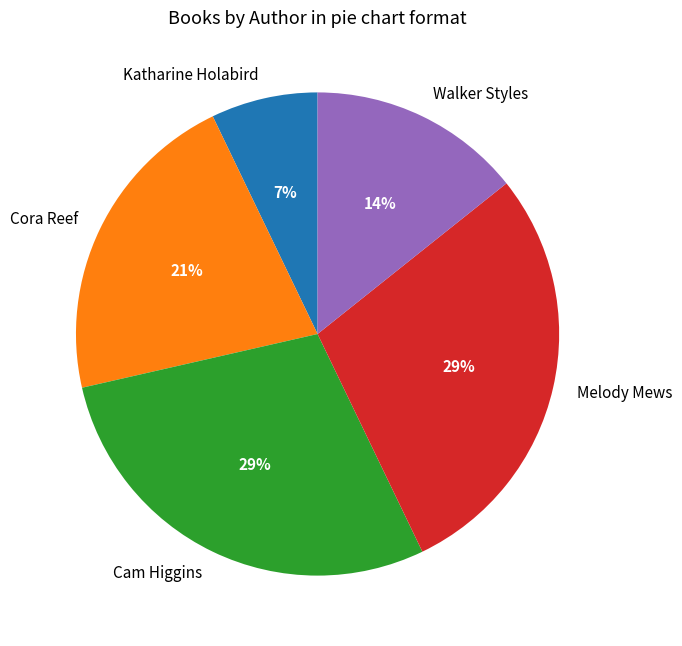

To the nearest percent, what percentage of the pie is Cora Reef?

21%